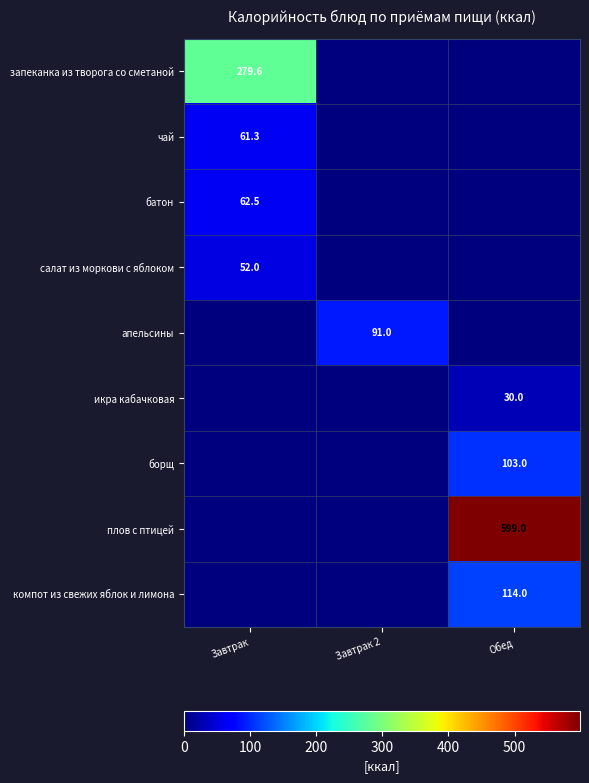

What is the difference between the салат из моркови с яблоком values at Завтрак 2 and Завтрак?

52.0